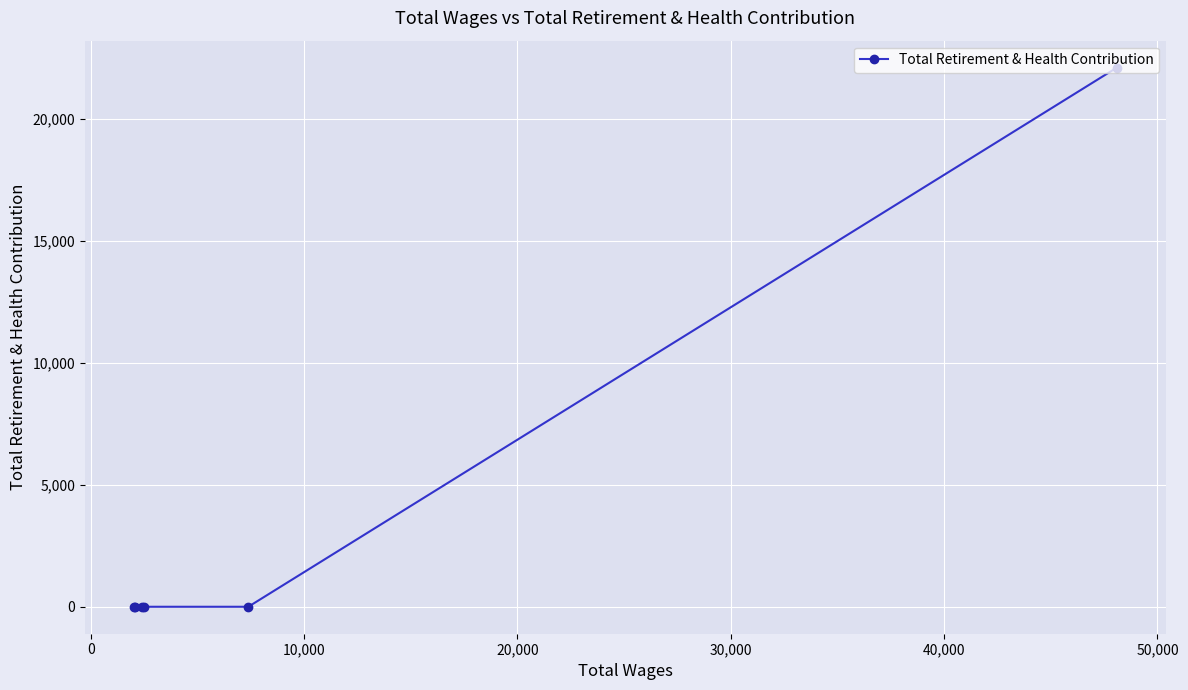

Reading right to left, extract all data points from this chart.

22114	0	0	0	0	0